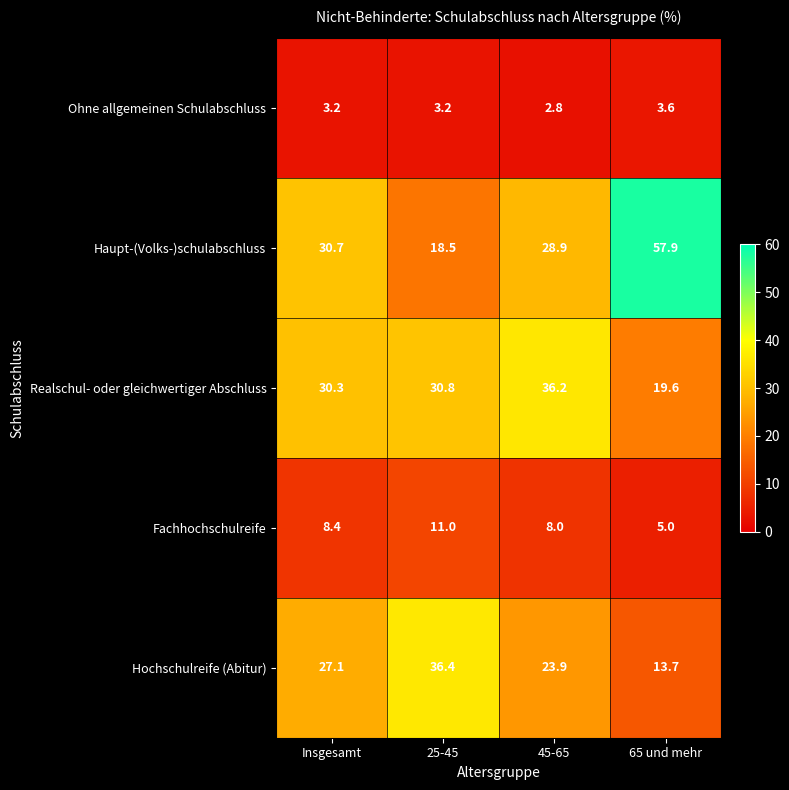

At 25-45, list the series in order from largest to smallest.

Hochschulreife (Abitur), Realschul- oder gleichwertiger Abschluss, Haupt-(Volks-)schulabschluss, Fachhochschulreife, Ohne allgemeinen Schulabschluss